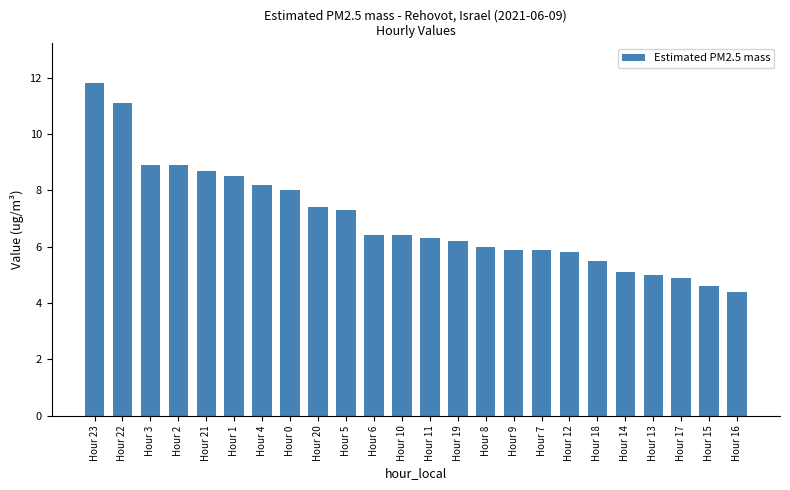

What is the minimum value shown in the chart?

4.4